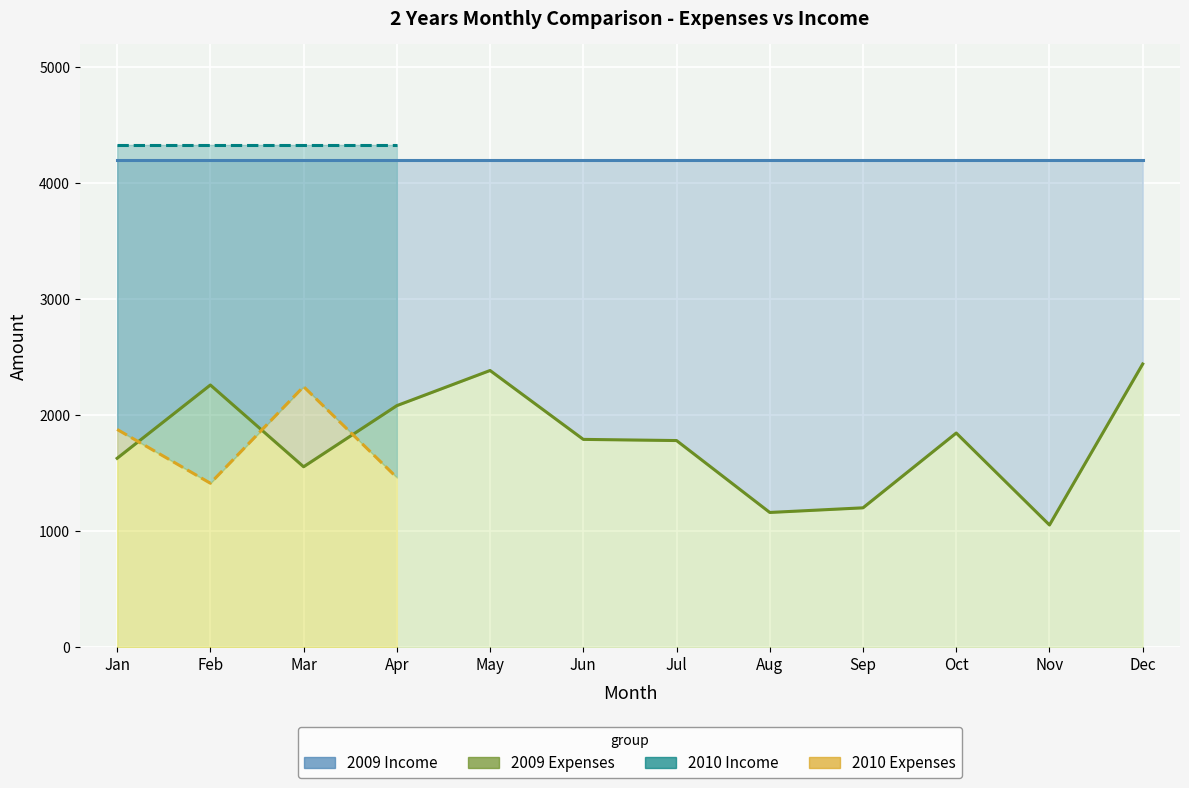

What is the maximum value for 2010 Income?

4330